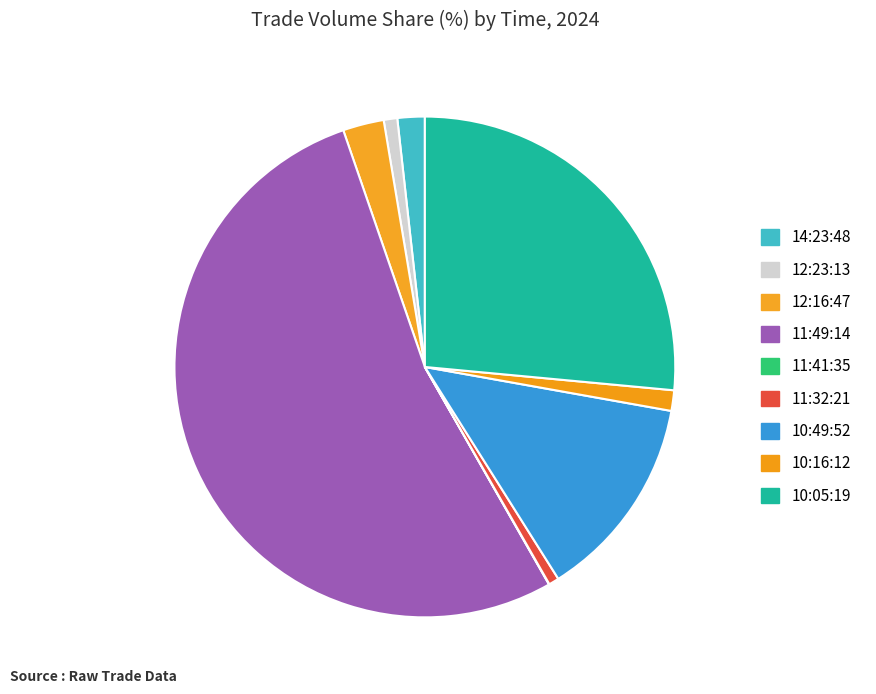

Does 11:49:14 account for over 50% of the chart?

Yes